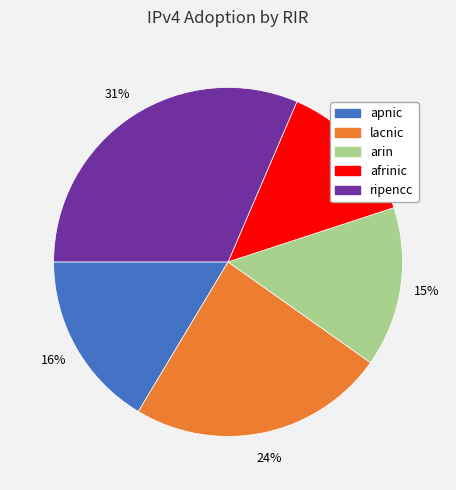

To the nearest percent, what portion does lacnic represent?

24%